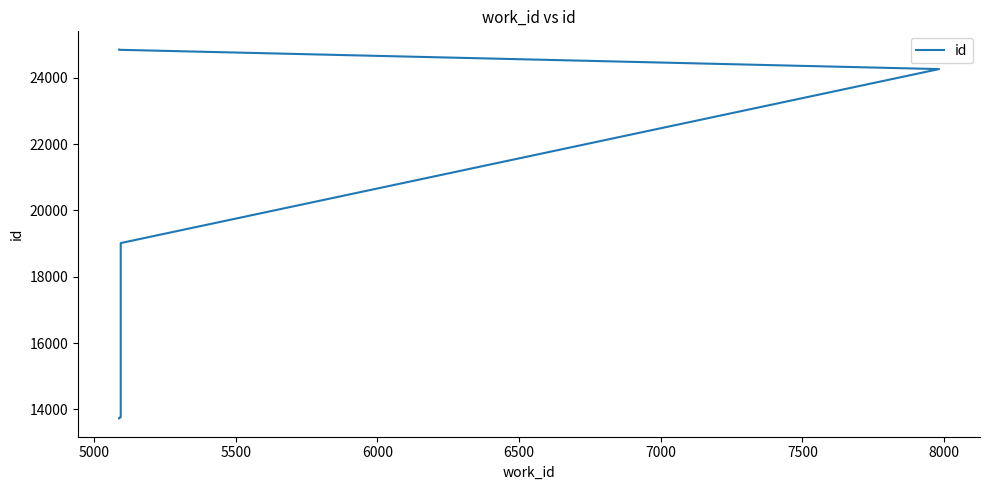

Reading left to right, transcribe all the data shown in this chart.

13731	13735	13736	13765	13768	13770	19017	24265	24847	24848